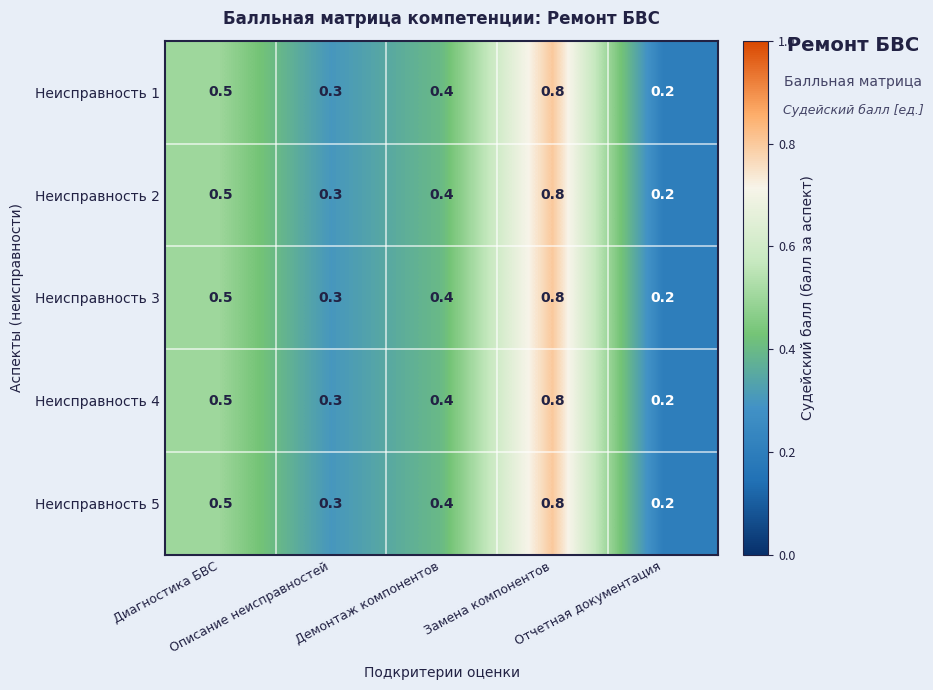

What is the greatest value displayed?

0.8